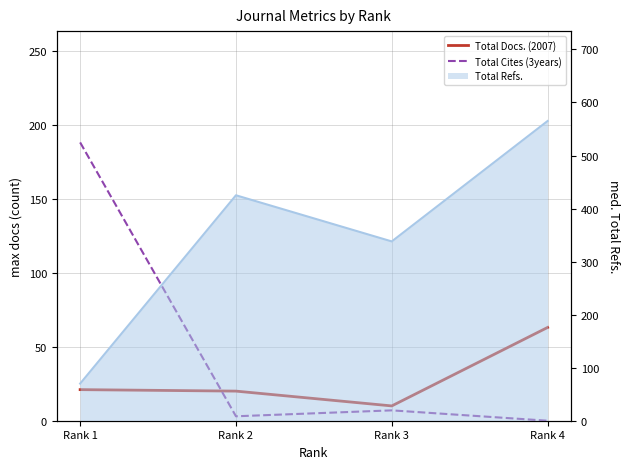

What is the lowest value of the Total Docs. (2007) series?

10